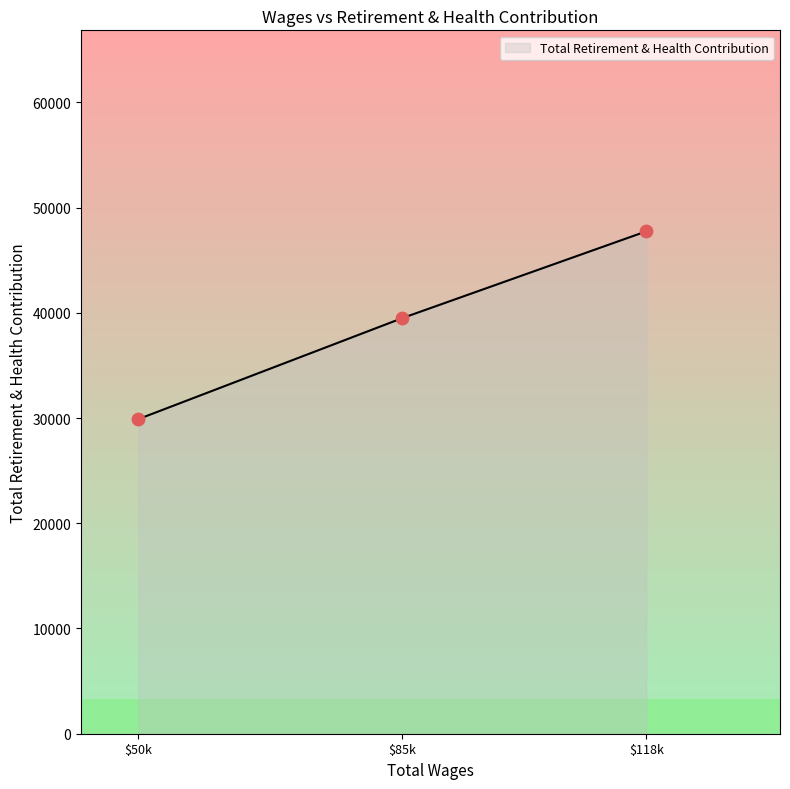

What is the average value?

39048